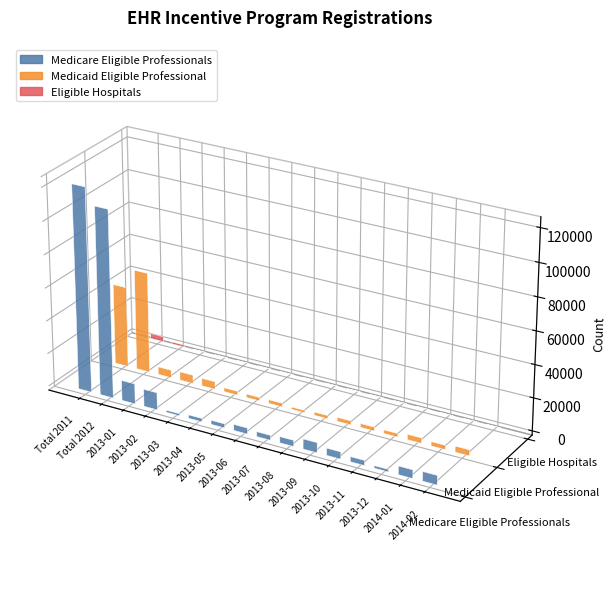

Which series changed the most between Total 2011 and 2014-01?

Medicare Eligible Professionals